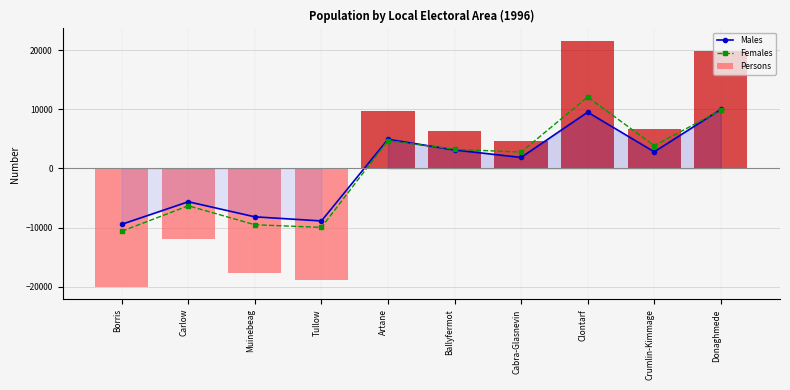

What is the label of the 4th bar from the right?

Cabra-Glasnevin